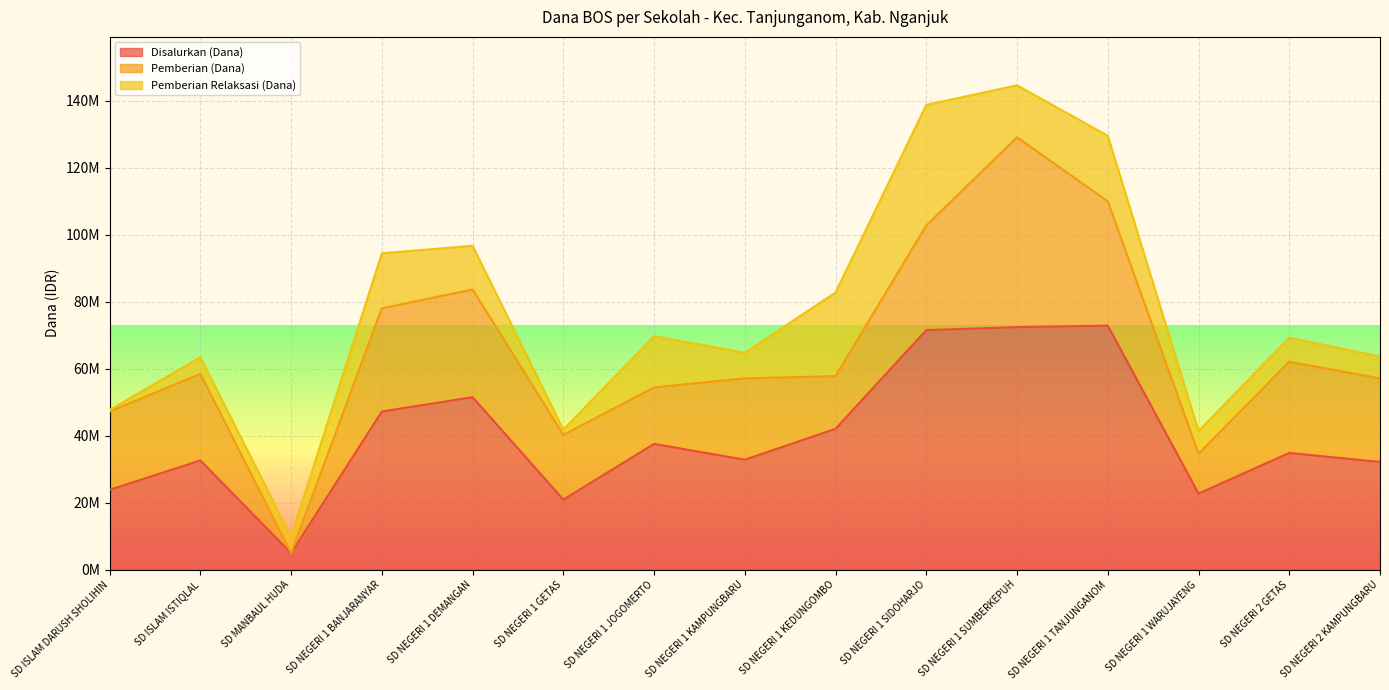

The Pemberian (Dana) series shows 9736672 at SD NEGERI 1 KEDUNGOMBO. True or false?

False